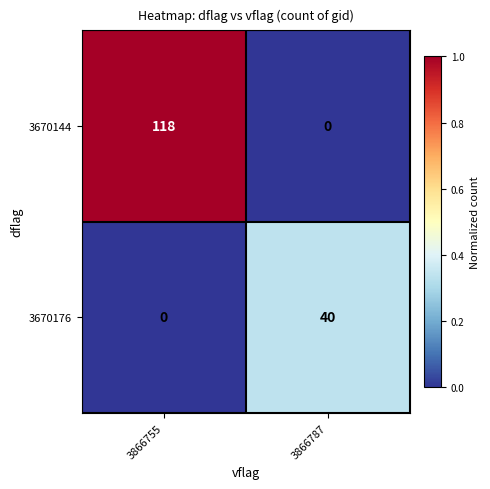

Reading left to right, extract all data points from this chart.

3670144: 3866755=118	3866787=0
3670176: 3866755=0	3866787=40